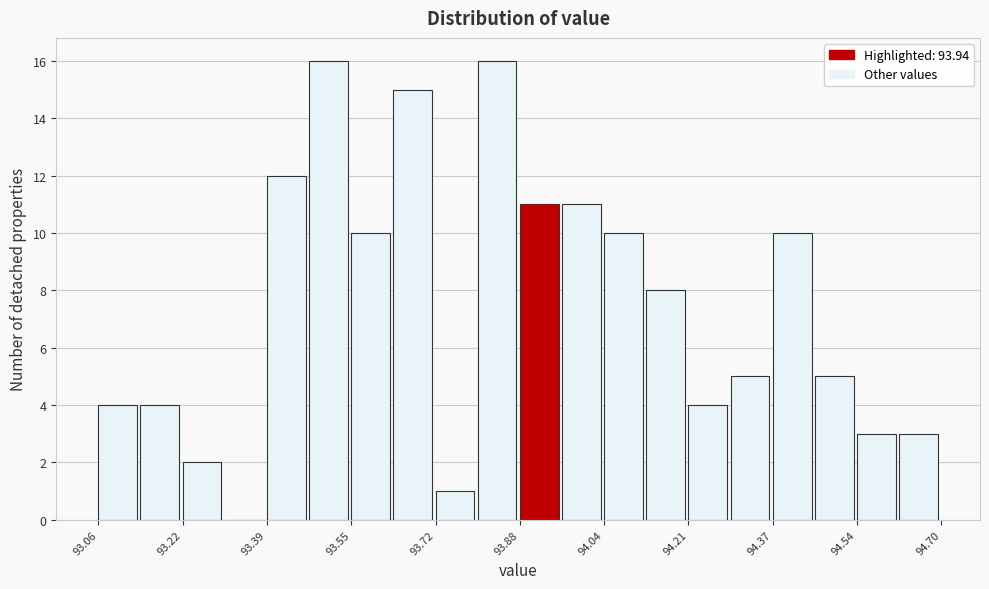

How tall is the bar that spans 94.044 to 94.126 on the x-axis? Neither the bar edges nor the heights are printed on the chart, so give them approximately, as read against the axes.

10